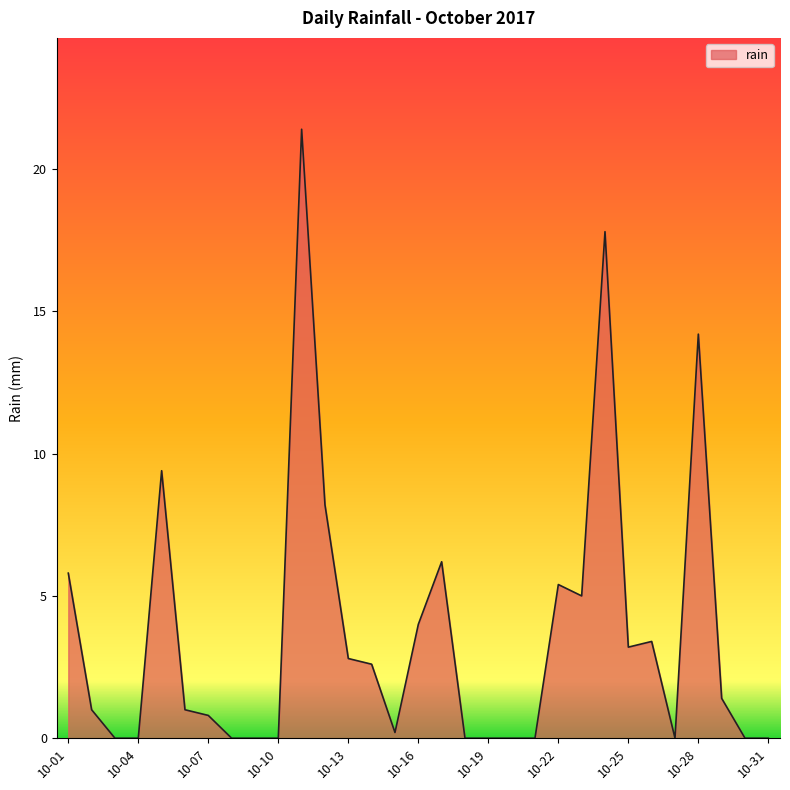

Reading left to right, list all the values displayed in this chart.

5.8	1.0	0.0	0.0	9.4	1.0	0.8	0.0	0.0	0.0	21.4	8.2	2.8	2.6	0.2	4.0	6.2	0.0	0.0	0.0	0.0	5.4	5.0	17.8	3.2	3.4	0.0	14.2	1.4	0.0	0.0